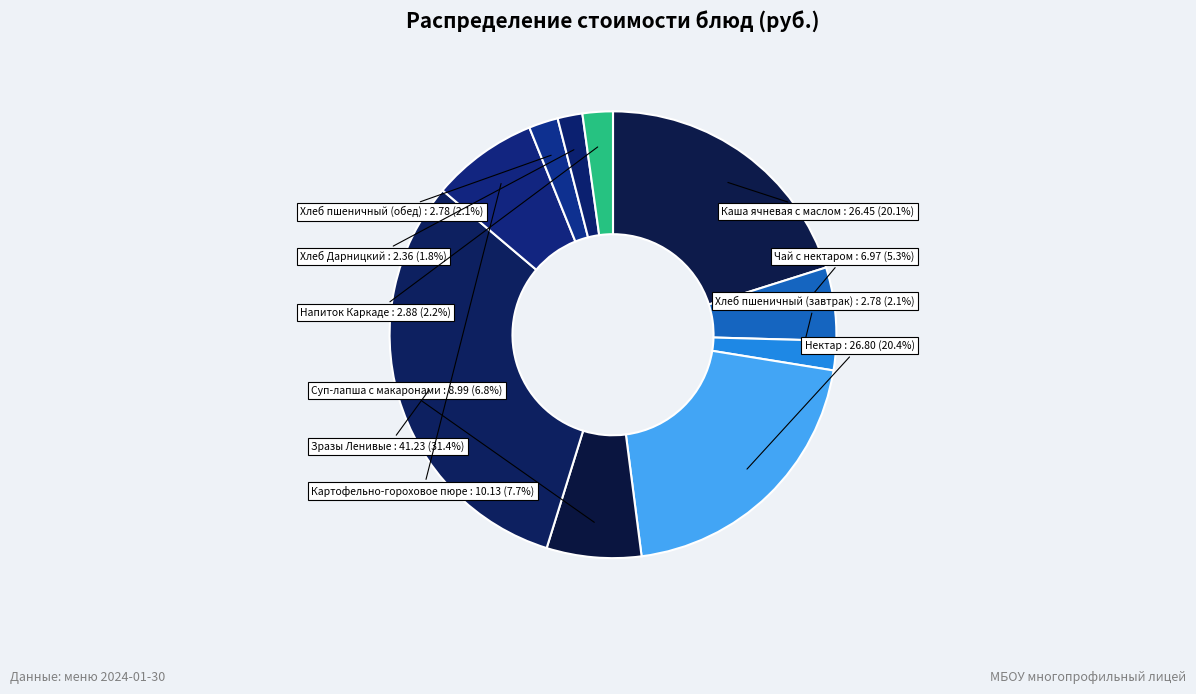

Between Напиток Каркаде and Картофельно-гороховое пюре, which is larger?

Картофельно-гороховое пюре